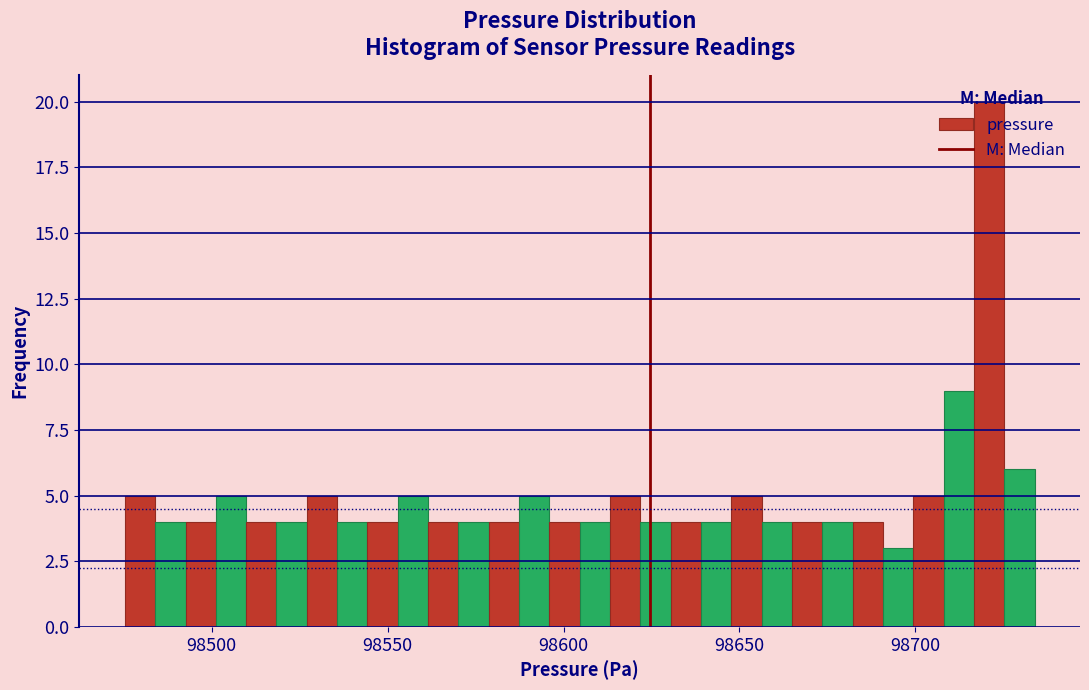

Read against the x-axis, roughly where is the centre of the tallest bar?

98720